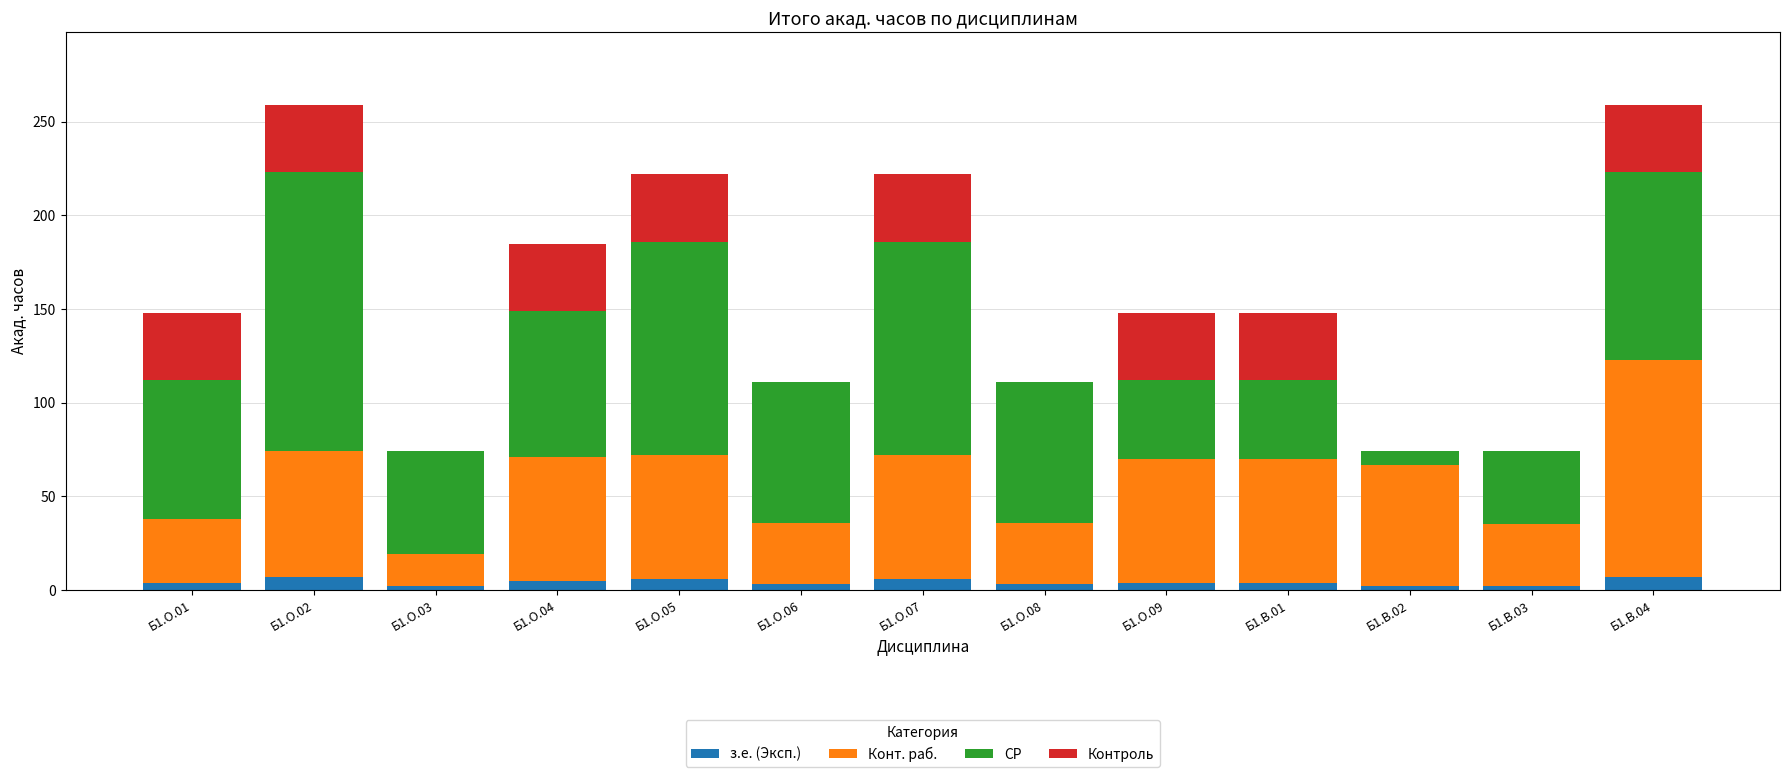

What is the maximum value for з.е. (Эксп.)?

7